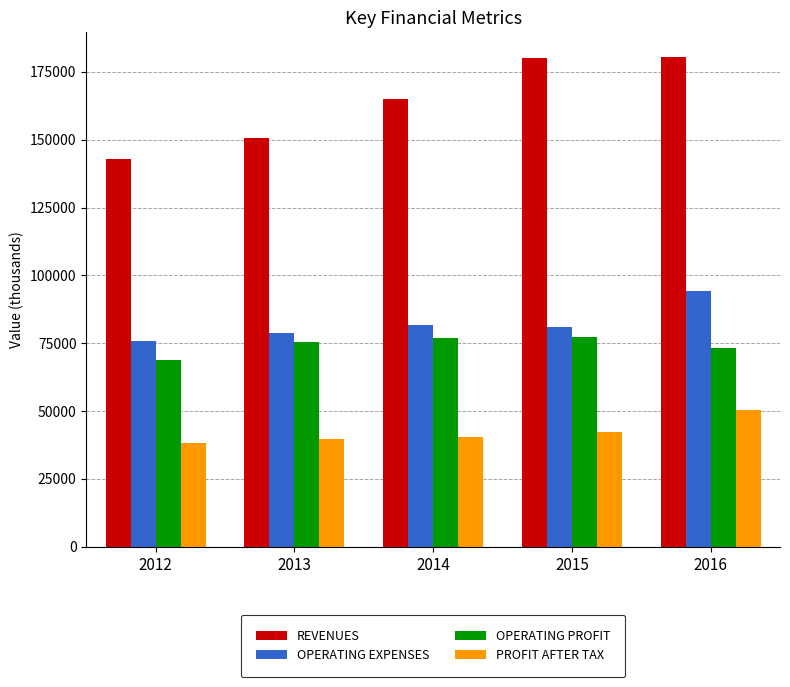

What are all the series names shown in the legend?

REVENUES, OPERATING EXPENSES, OPERATING PROFIT, PROFIT AFTER TAX